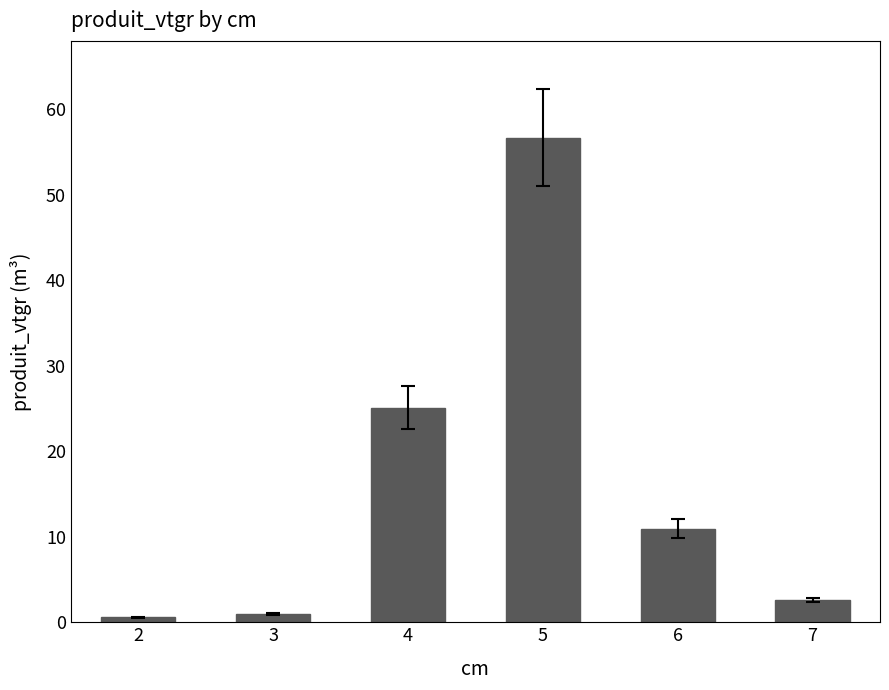

What is the minimum value shown in the chart?

0.6